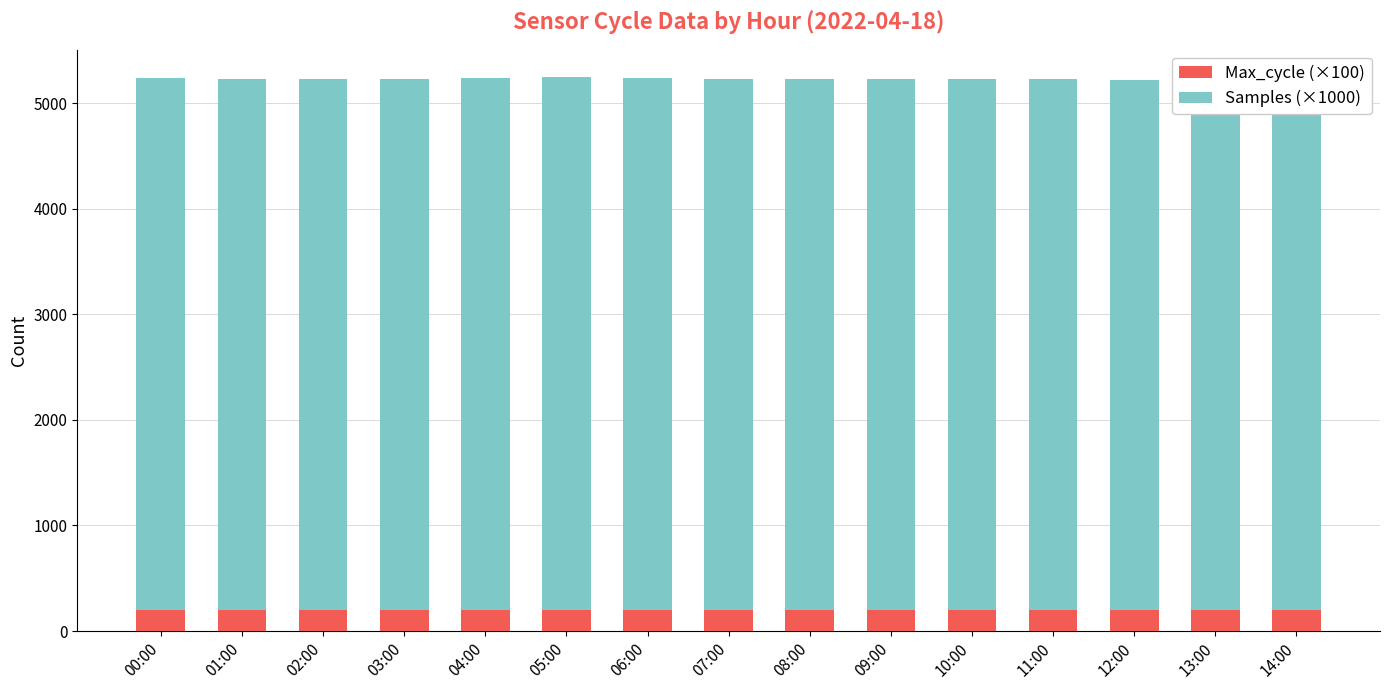

What is the maximum value for Max_cycle (×100)?

204.6